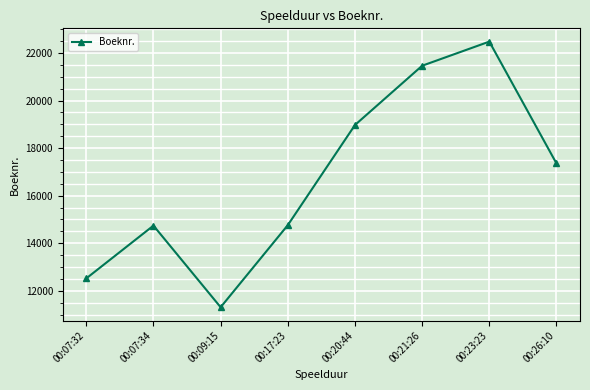

What position from the left is 00:07:32?

1